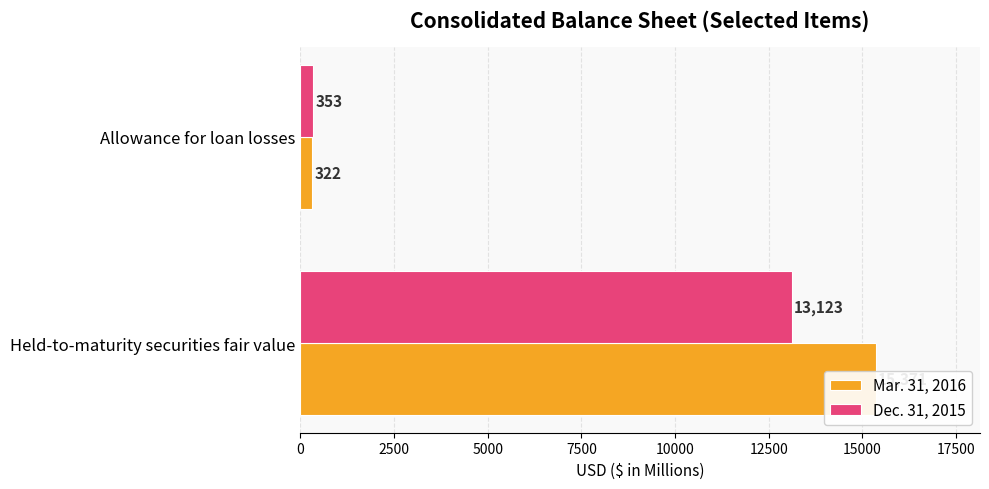

Reading left to right, extract all data points from this chart.

Mar. 31, 2016: 0=15371	2500=322
Dec. 31, 2015: 0=13123	2500=353